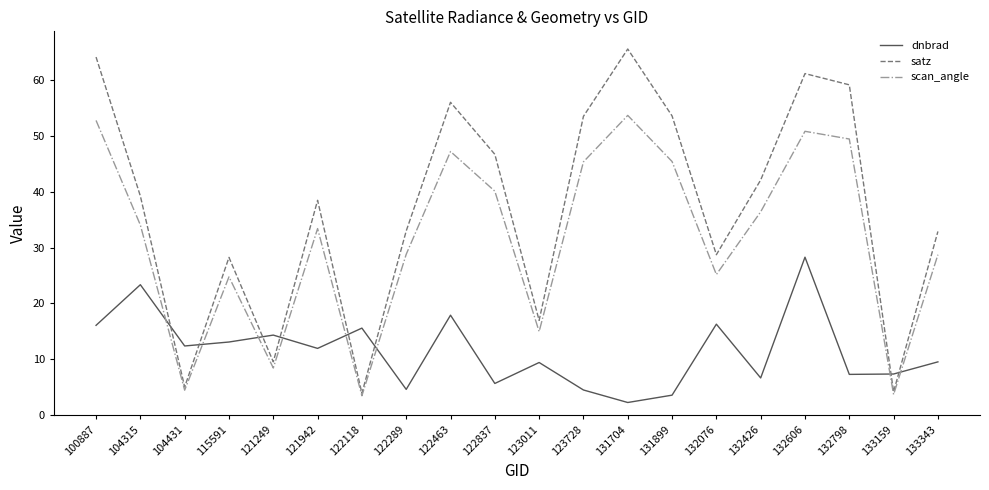

How many interior local valleys does the satz series have?

6